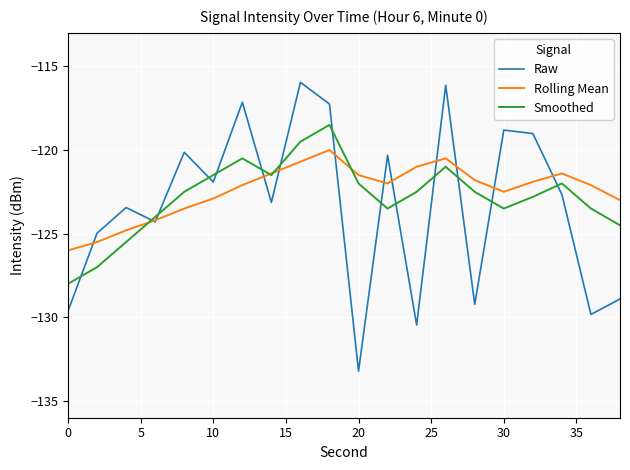

True or false: Raw has more than 1 interior local peaks.

True